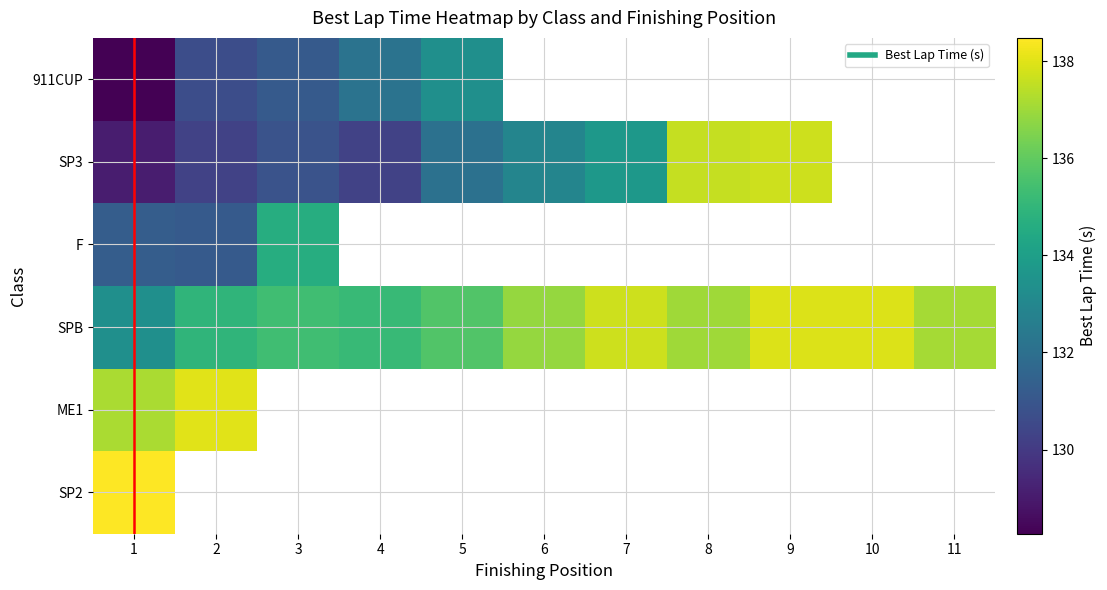

What is the lowest value of the 911CUP series?

128.3